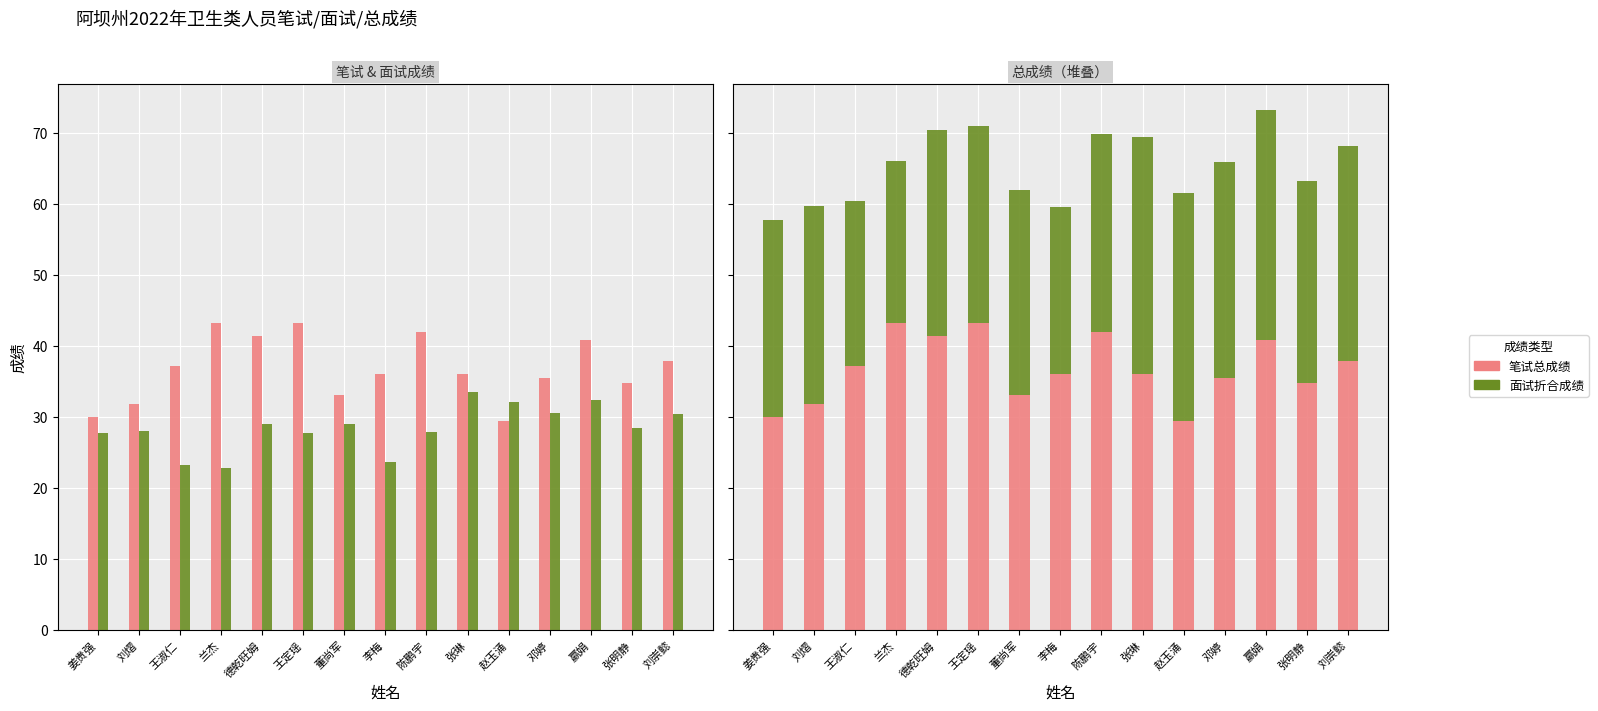

What value does the 面试折合成绩 series have at 李梅?

23.6